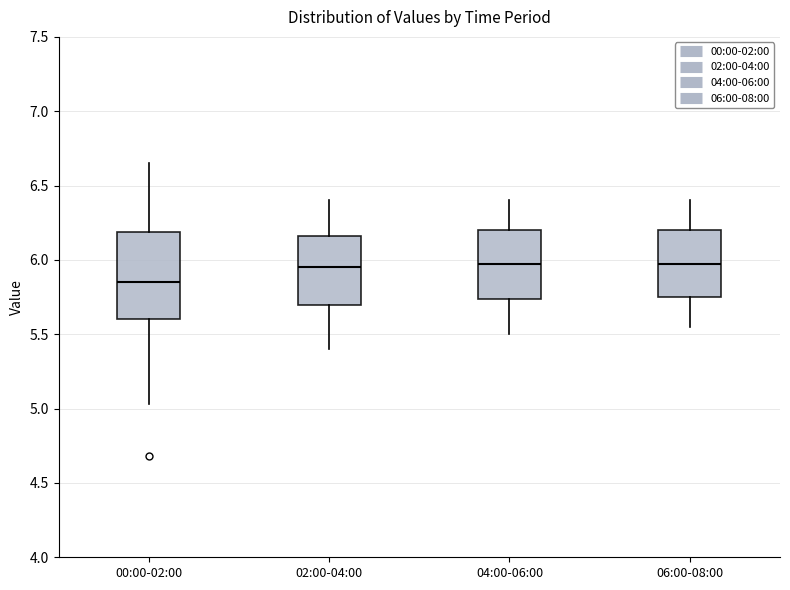

Comparing the boxes themselves (not the whiskers), which one is the tallest?

00:00-02:00